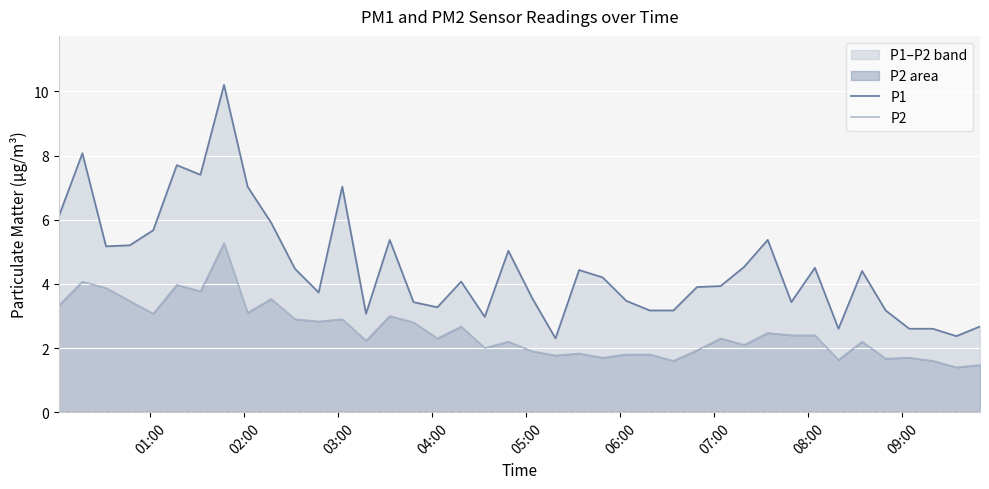

At which label does P1 first exceed 4?

01:00